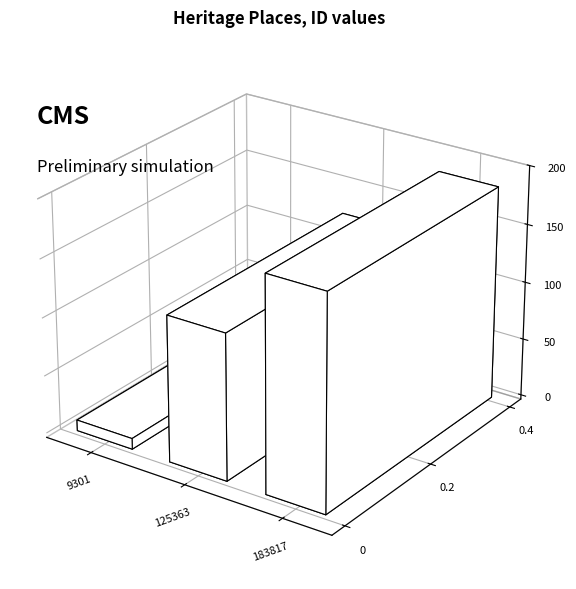

How many bars are there in total?

3